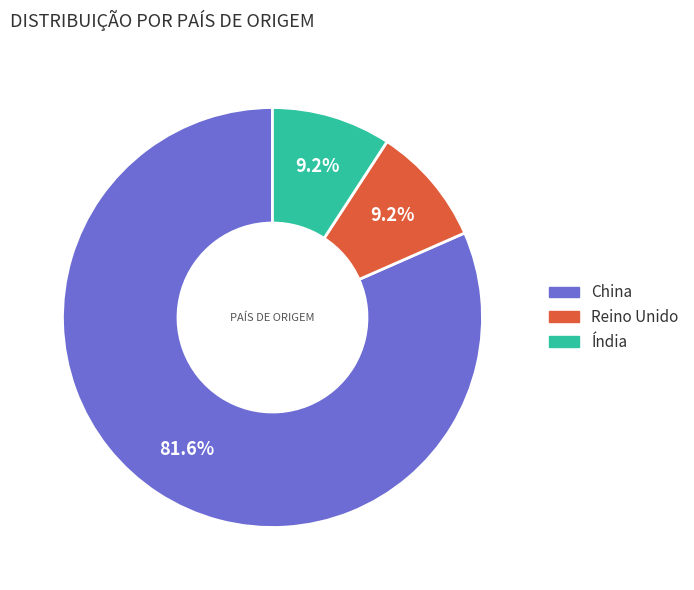

Count the number of slices in the pie.

3